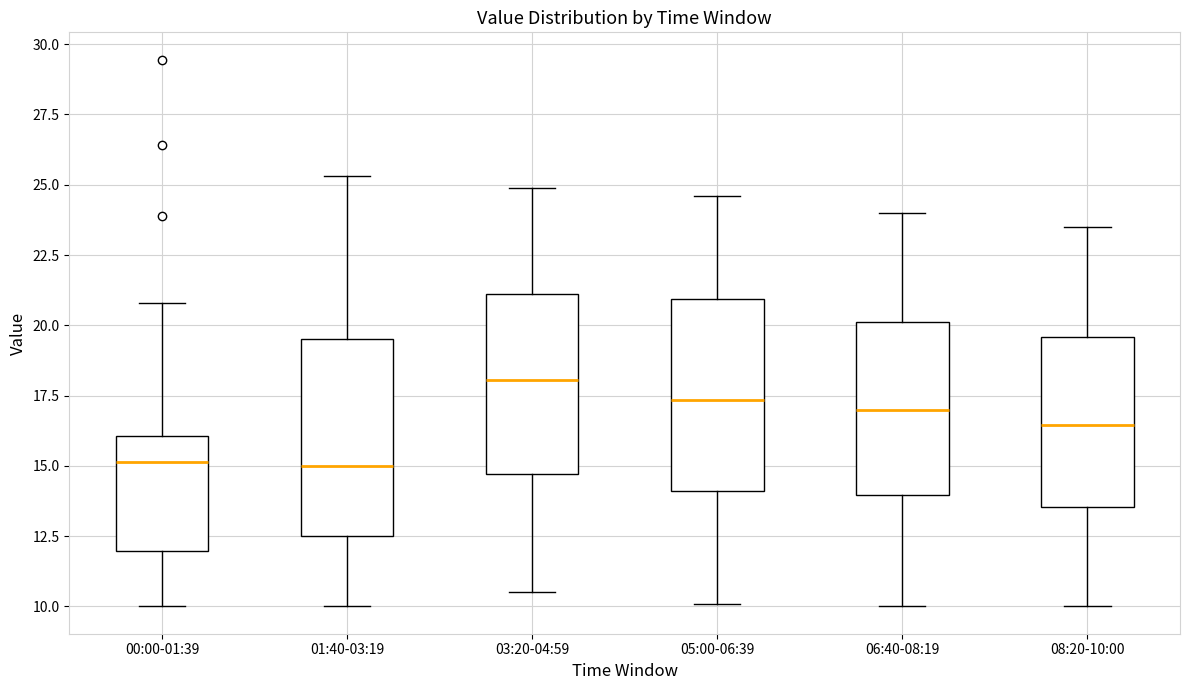

Reading left to right, transcribe this box plot: for each box, give where its median line is, the range the box spans, and where its two whiskers end, as read against the y-axis. The values are not printed on the chart, so give them approximately, as read against the axis.

00:00-01:39: median 15.0, box 12.0 to 16.0, whiskers 10.0 to 21.0
01:40-03:19: median 15.0, box 12.5 to 19.5, whiskers 10.0 to 25.5
03:20-04:59: median 18.0, box 14.5 to 21.0, whiskers 10.5 to 25.0
05:00-06:39: median 17.5, box 14.0 to 21.0, whiskers 10.0 to 24.5
06:40-08:19: median 17.0, box 14.0 to 20.0, whiskers 10.0 to 24.0
08:20-10:00: median 16.5, box 13.5 to 19.5, whiskers 10.0 to 23.5